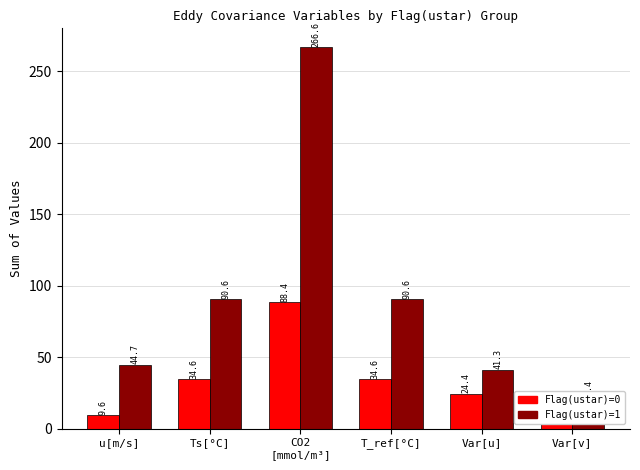

What position from the left is Var[v]?

6